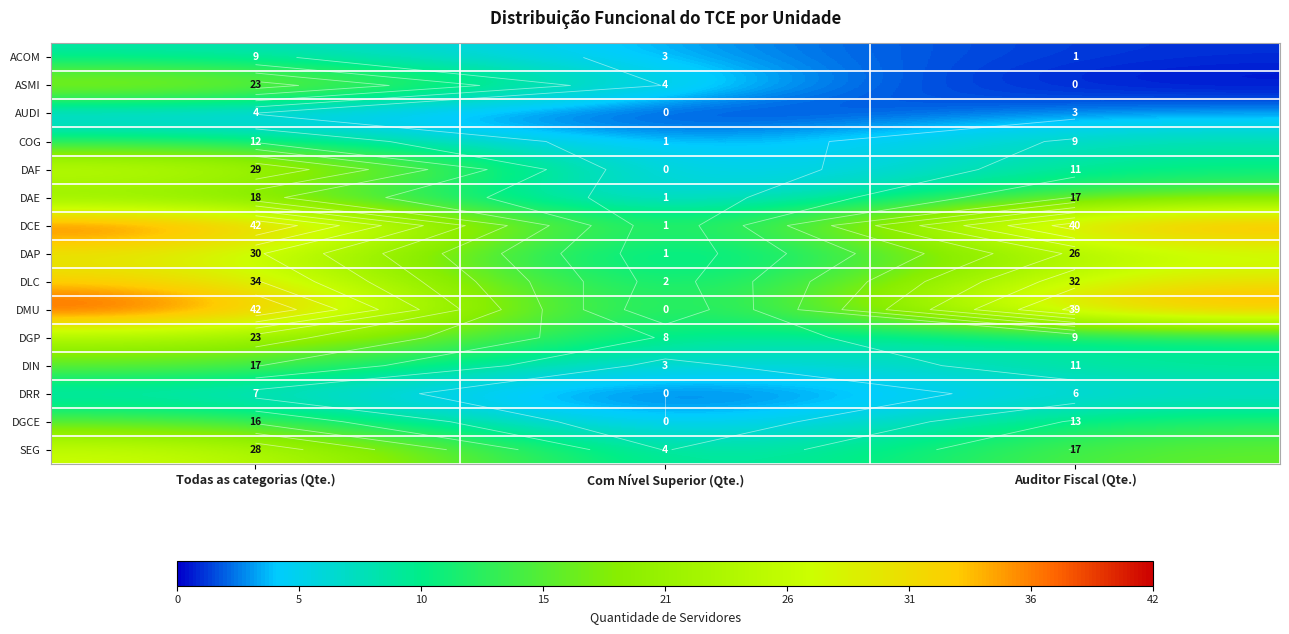

Which series has the largest range (max minus min)?

DMU